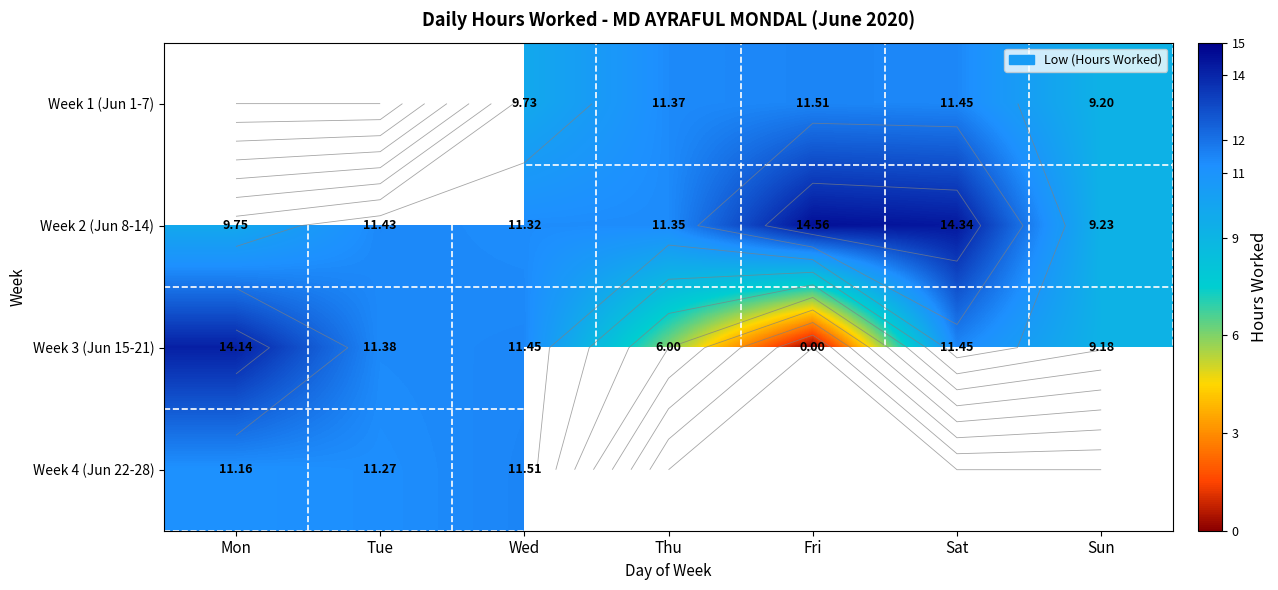

Between Mon and Wed, which is larger?

Wed